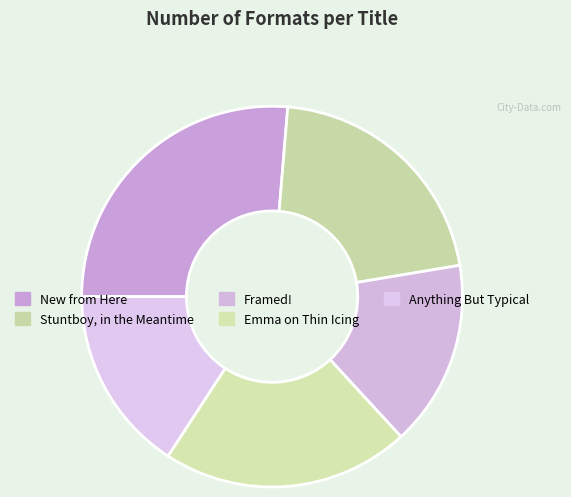

Combined, what portion of the pie is New from Here and Stuntboy, in the Meantime?

47.4%